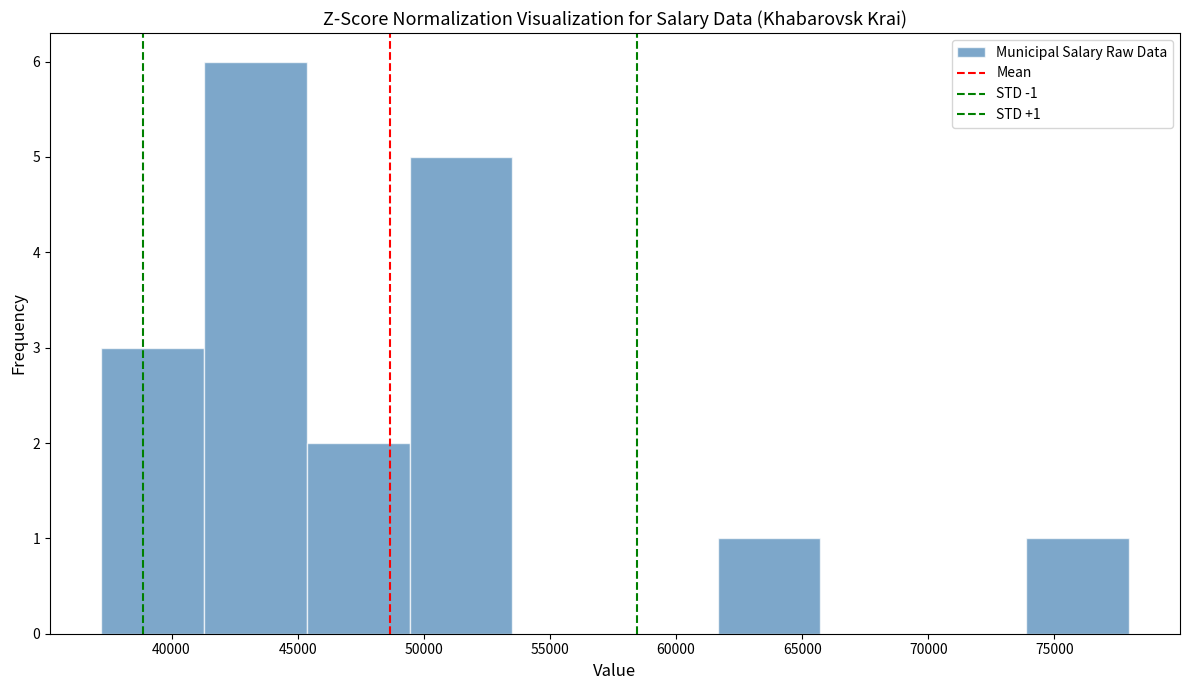

Over which range of the x-axis is the bar tallest?

41500 to 45500